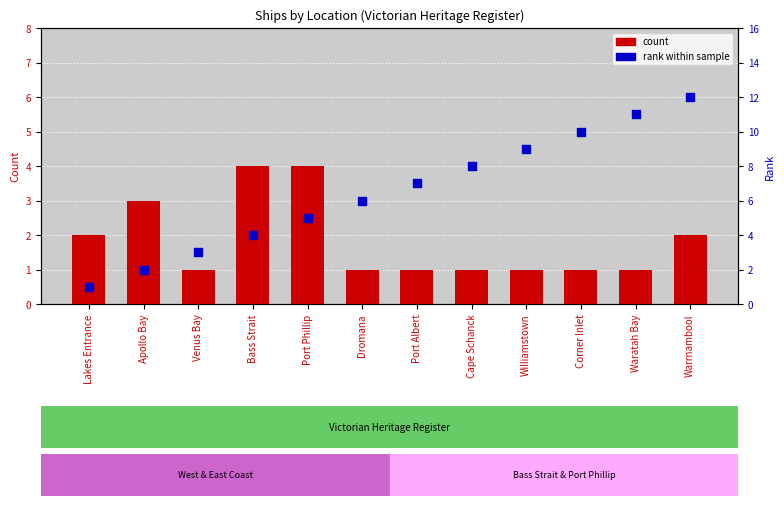

Which series reaches the minimum Y coordinate?

count